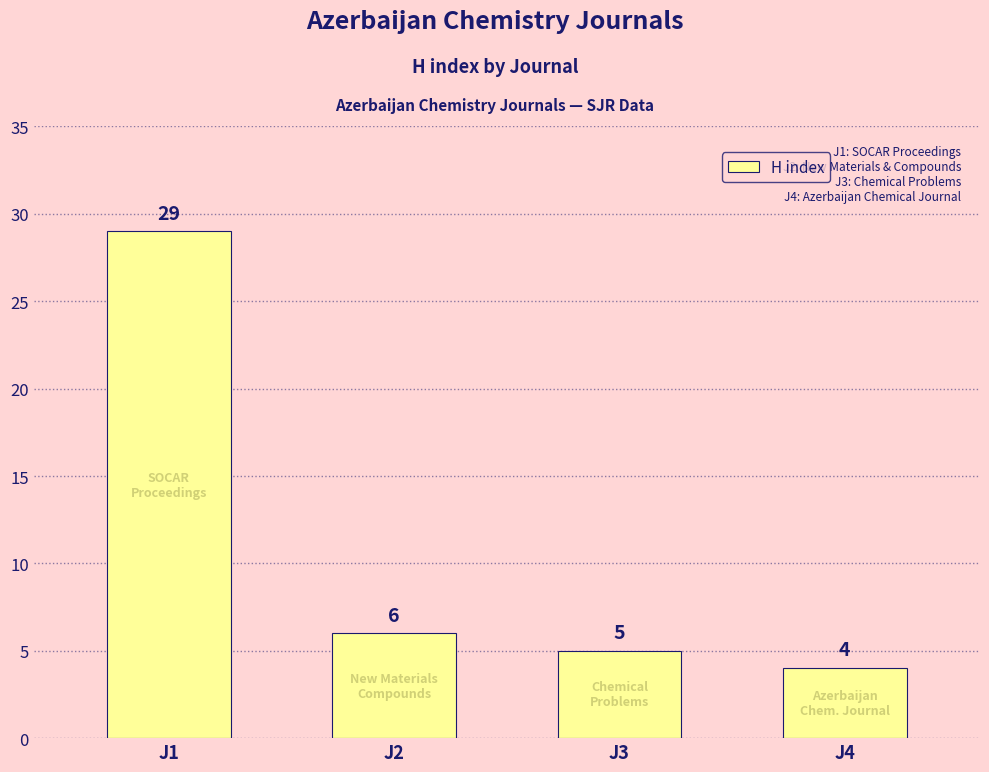

The value at J3 is 8. True or false?

False